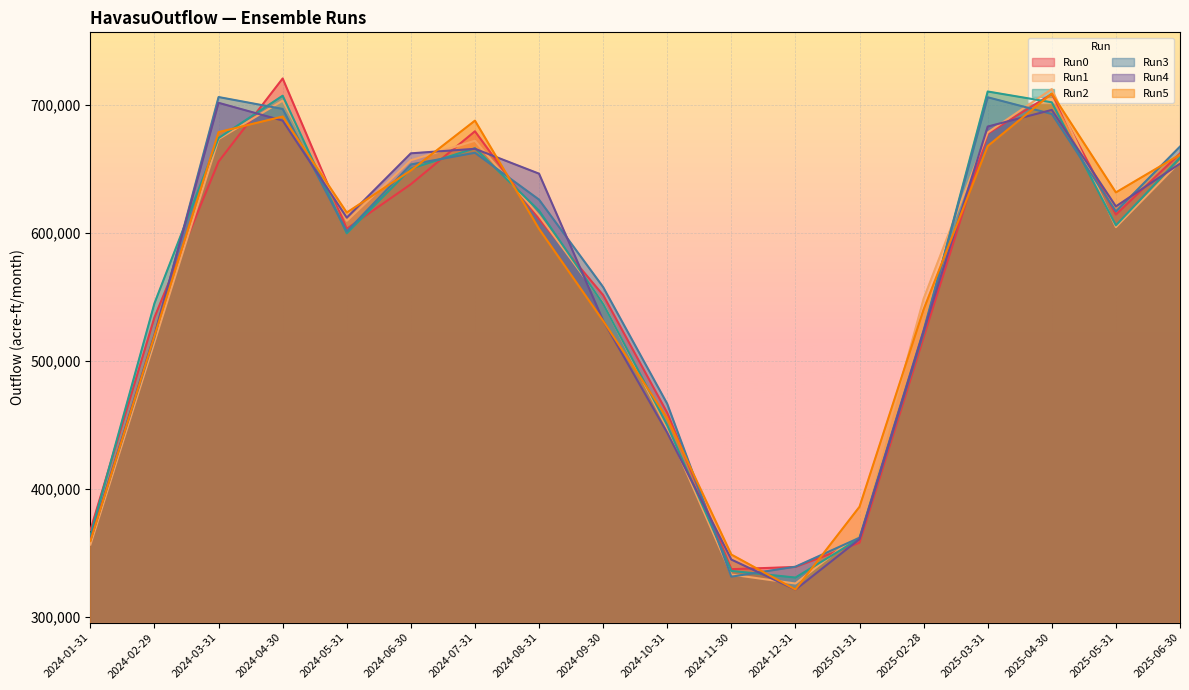

In Run1, how many points are higher than both neighbors (excluding endpoints)?

3